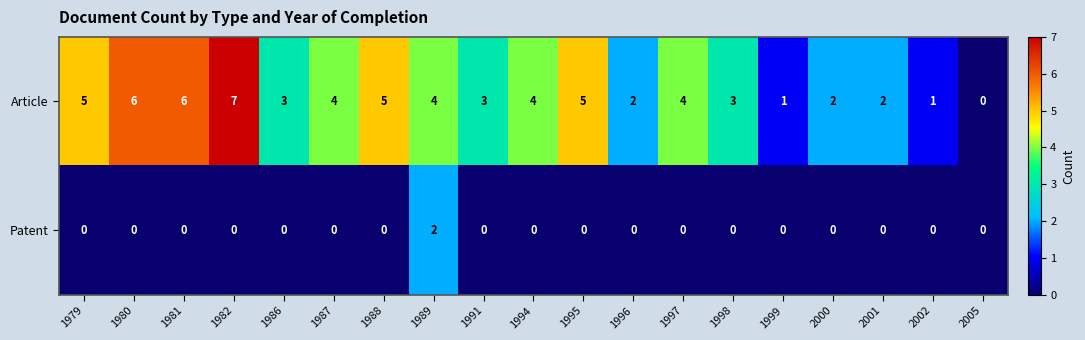

What is the maximum value shown in the chart?

7